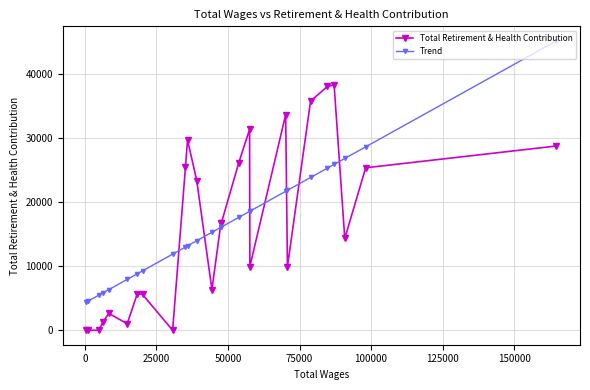

What is the value of the Trend point at the 13th from the left?

15263.9